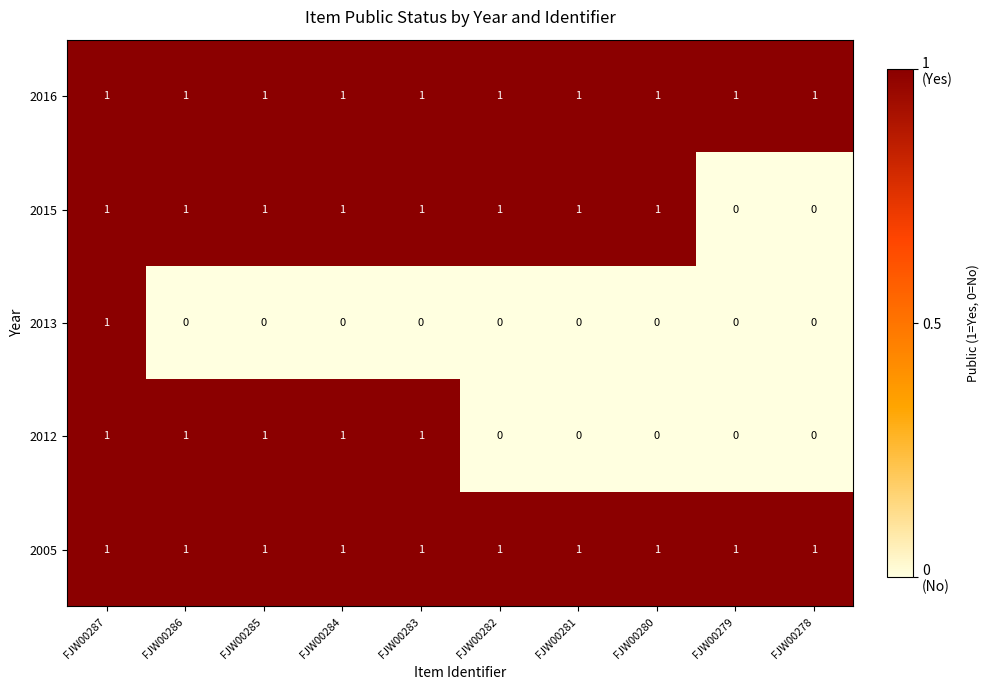

The 2013 series shows 1 at FJW00286. True or false?

False